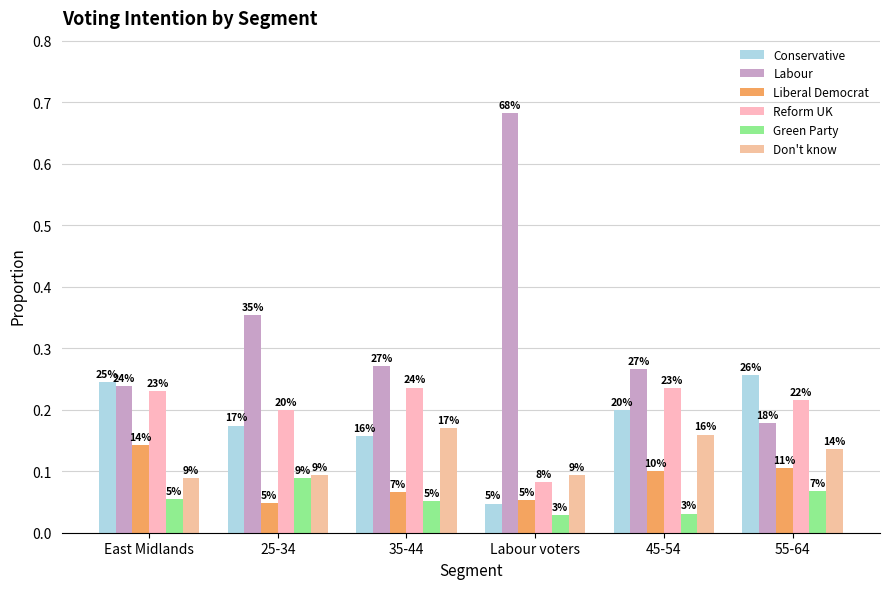

What are all the series names shown in the legend?

Conservative, Labour, Liberal Democrat, Reform UK, Green Party, Don't know